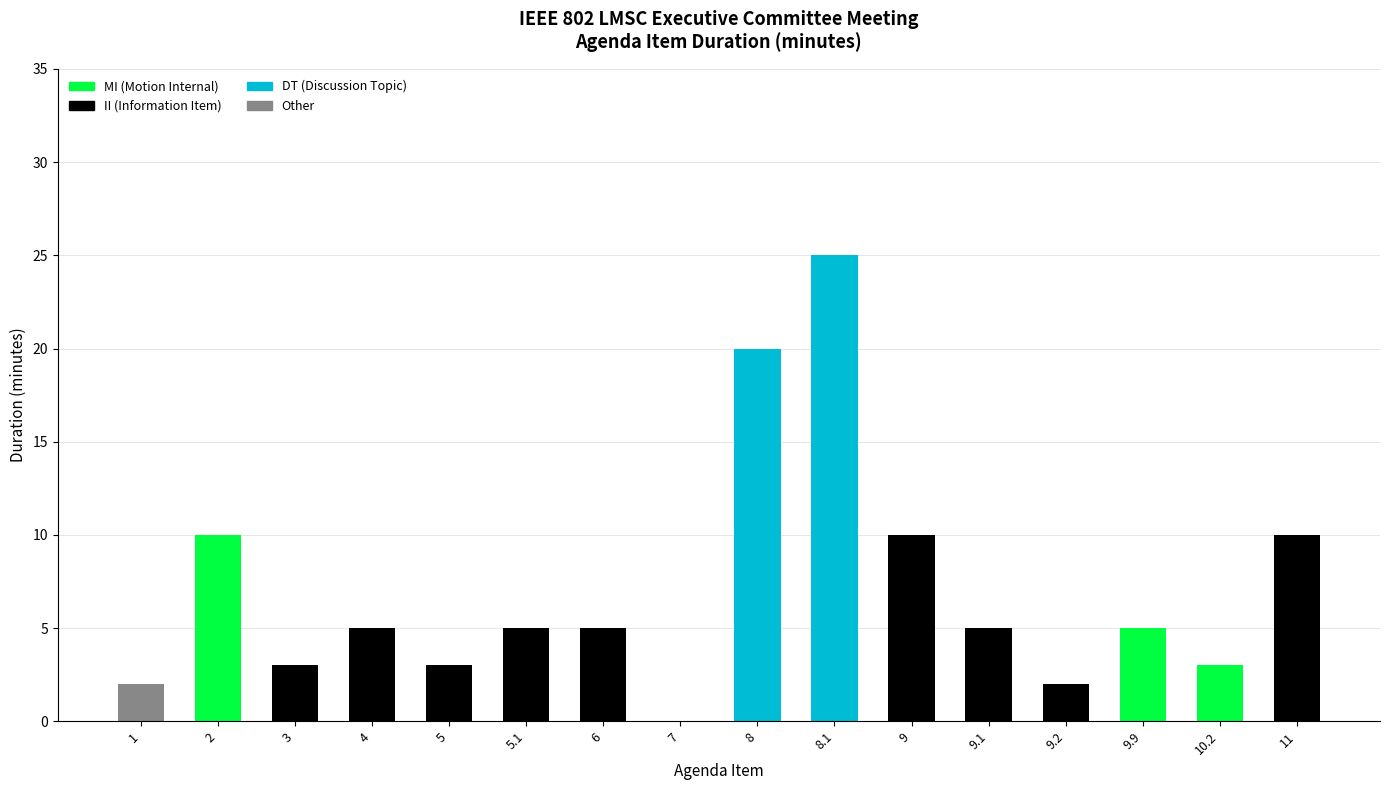

The MI (Motion Internal) series shows 5 at 10.2. True or false?

False